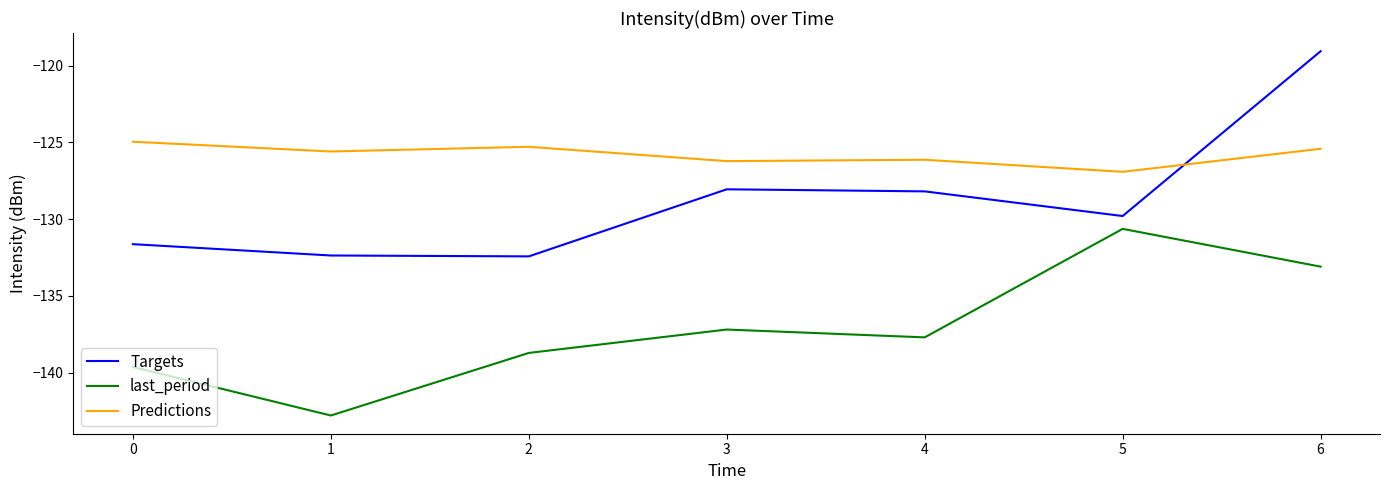

Read the Predictions value at 5.

-126.9